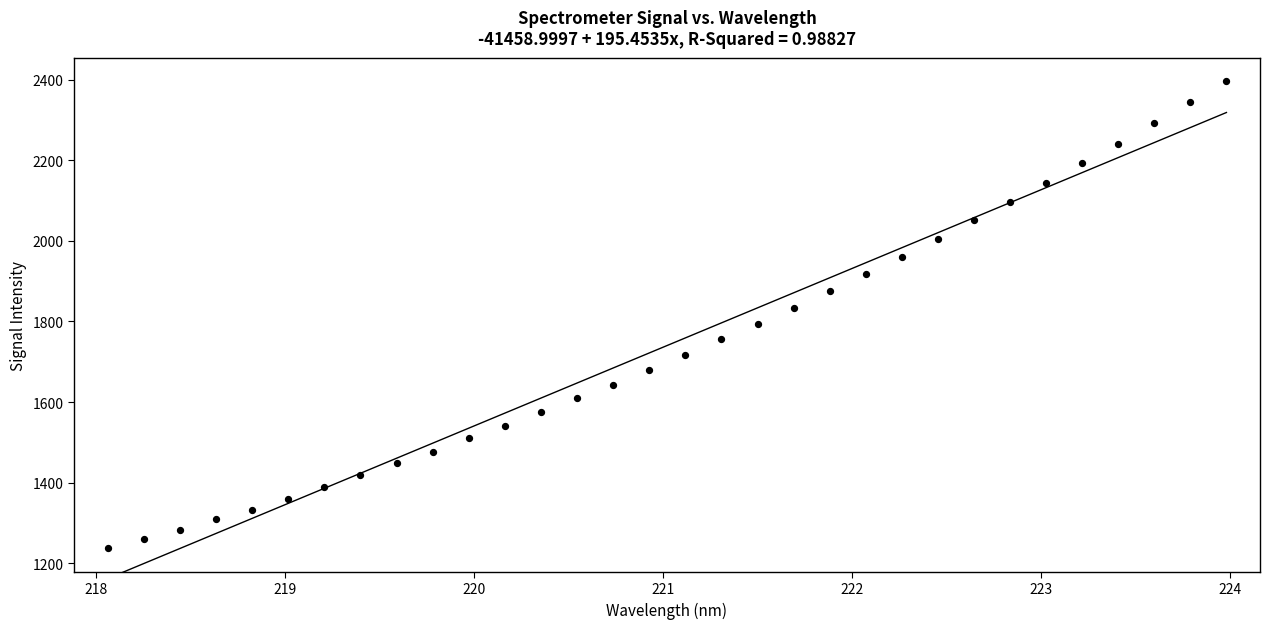

What is the range of X values (max minus min)?

5.9